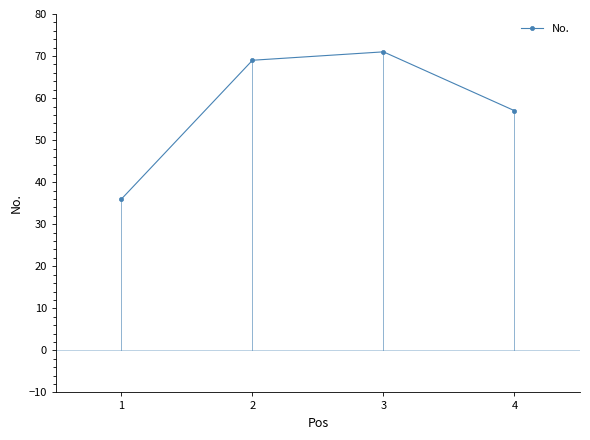

Read the value at 2.

69